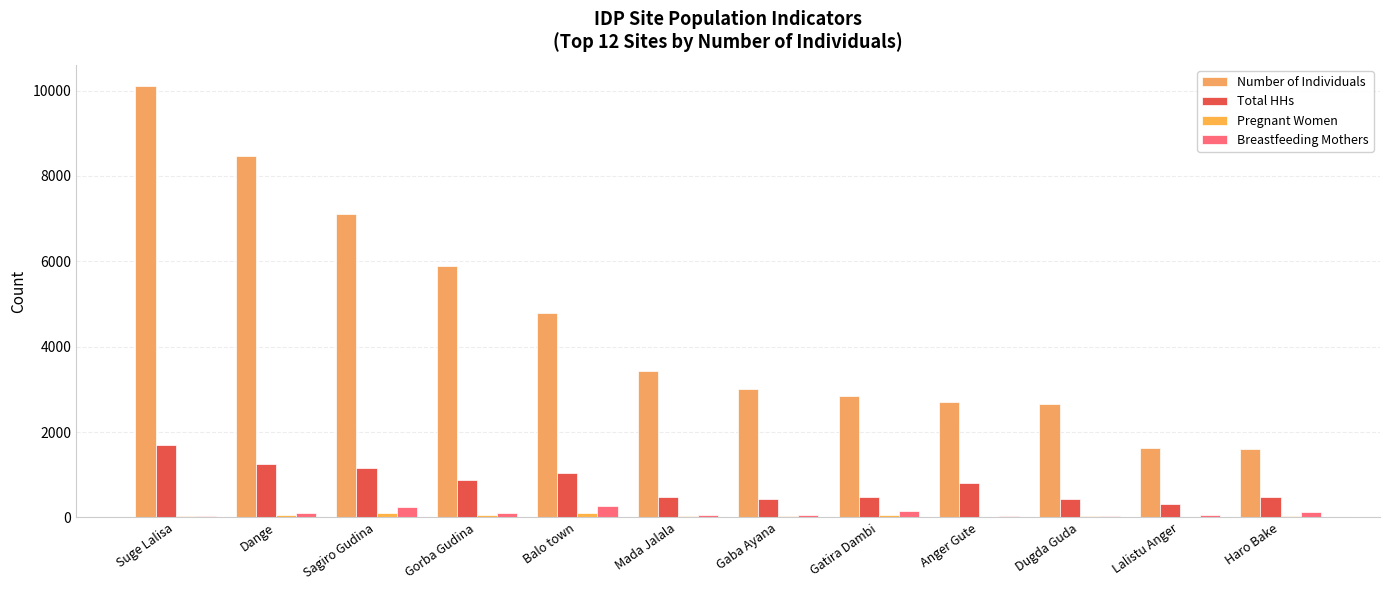

Which series changed the most between Suge Lalisa and Gorba Gudina?

Number of Individuals